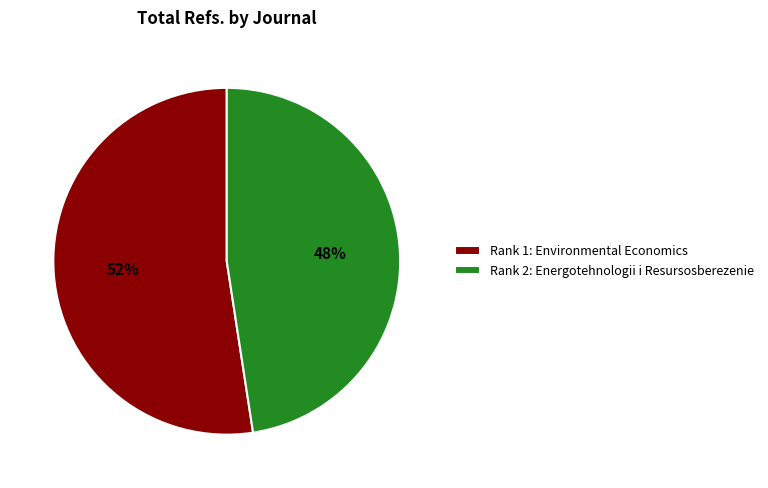

Is it true that Rank 1: Environmental Economics is 58% of the pie?

False